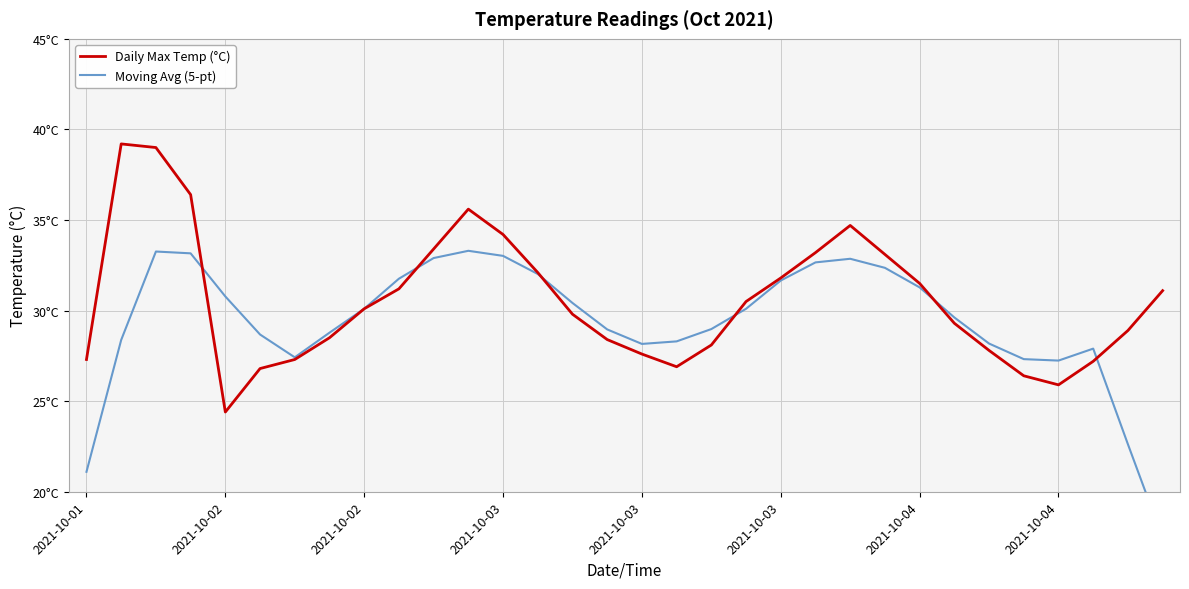

Where is the first local maximum for Daily Max Temp (°C)?

2021-10-02